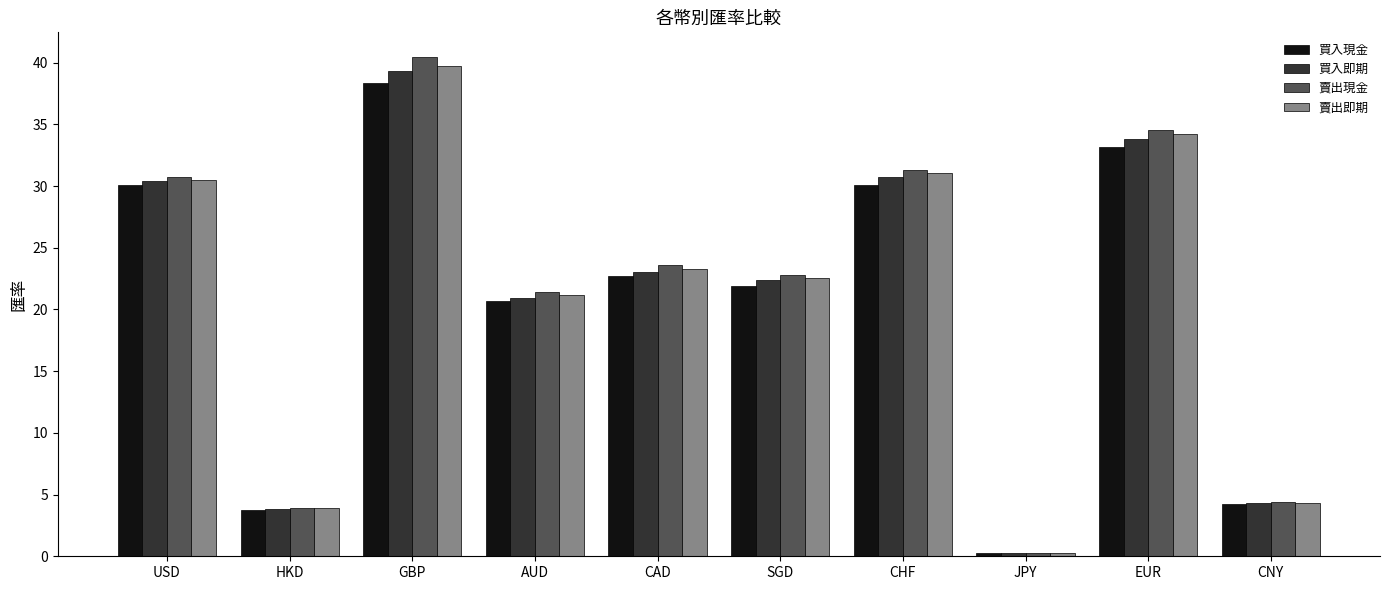

True or false: 買入現金 has a value of 9.5 at AUD.

False